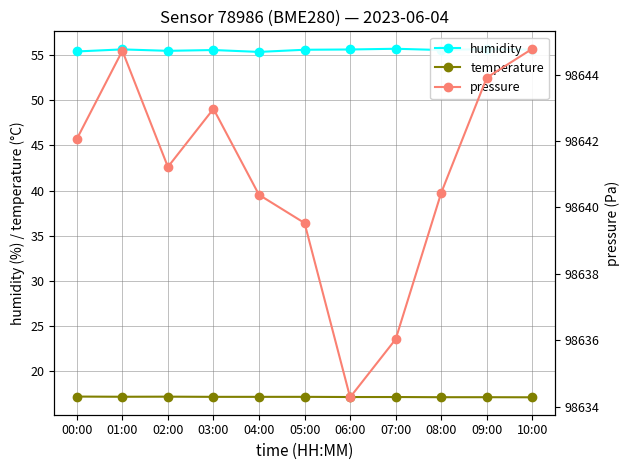

At how many categories does at least one series exceed 62963?

11